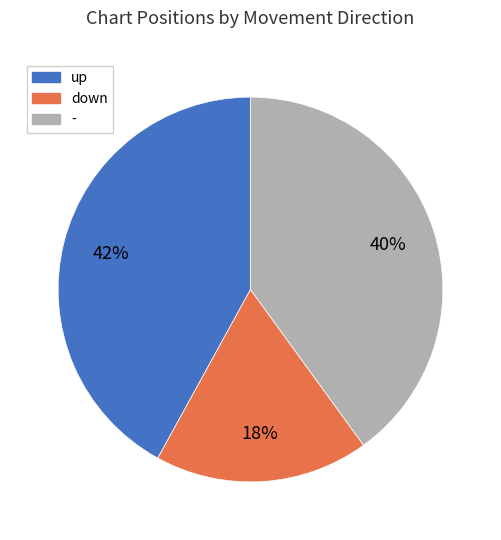

To the nearest percent, what is the difference between the up and - slice percentages?

2%